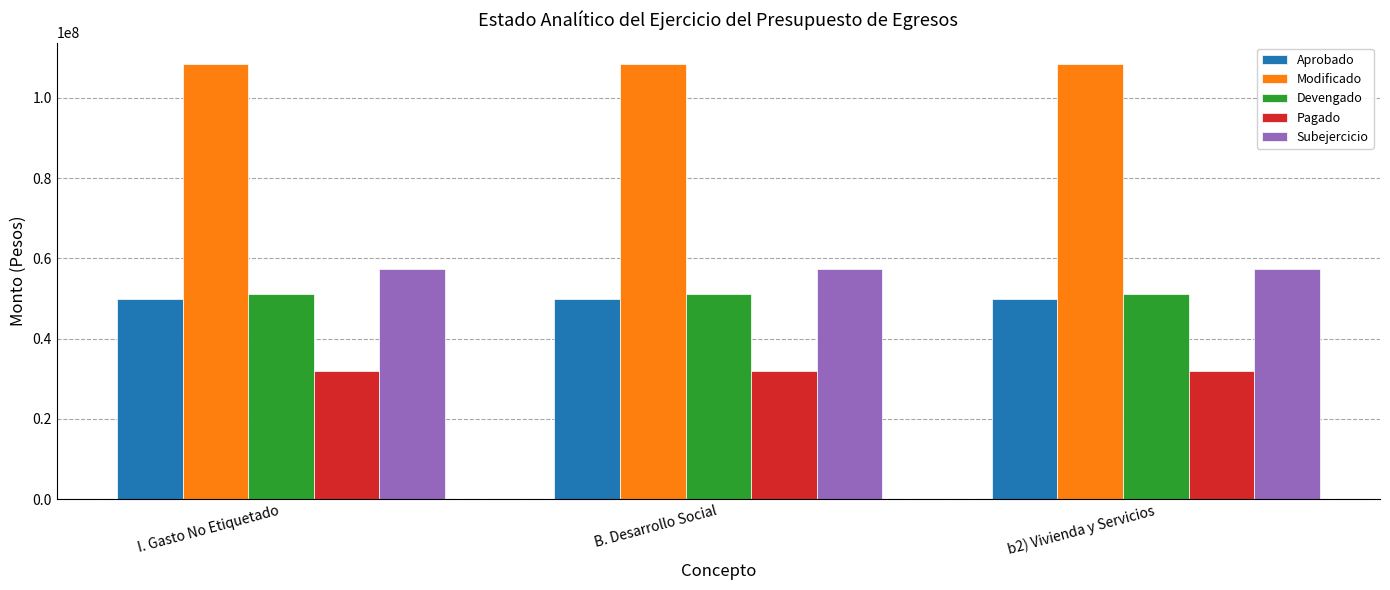

What is the value of the Subejercicio bar at the 1st from the left?

57221905.7